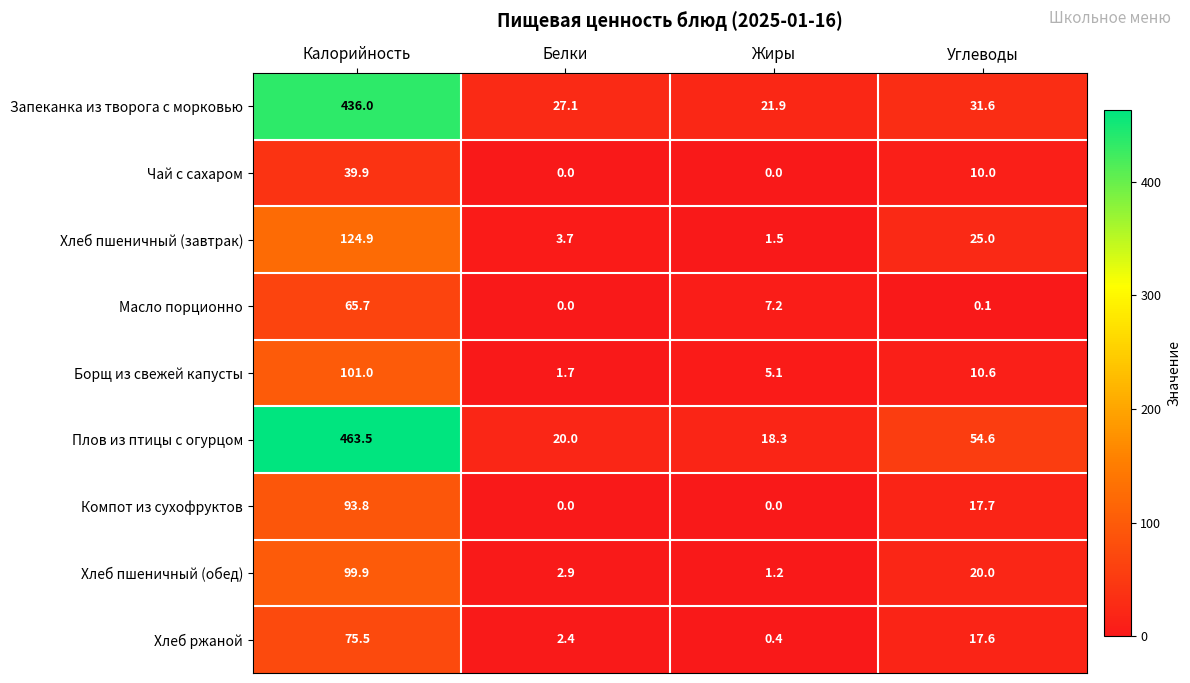

Count the number of data series in this chart.

9